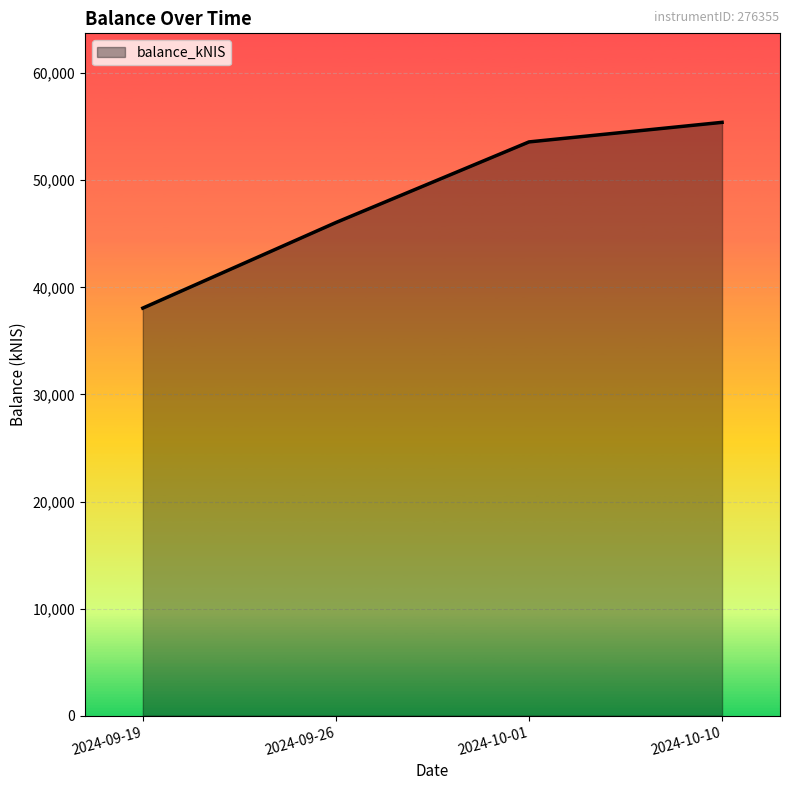

What is the difference between the values at 2024-10-01 and 2024-10-10?

1827.3